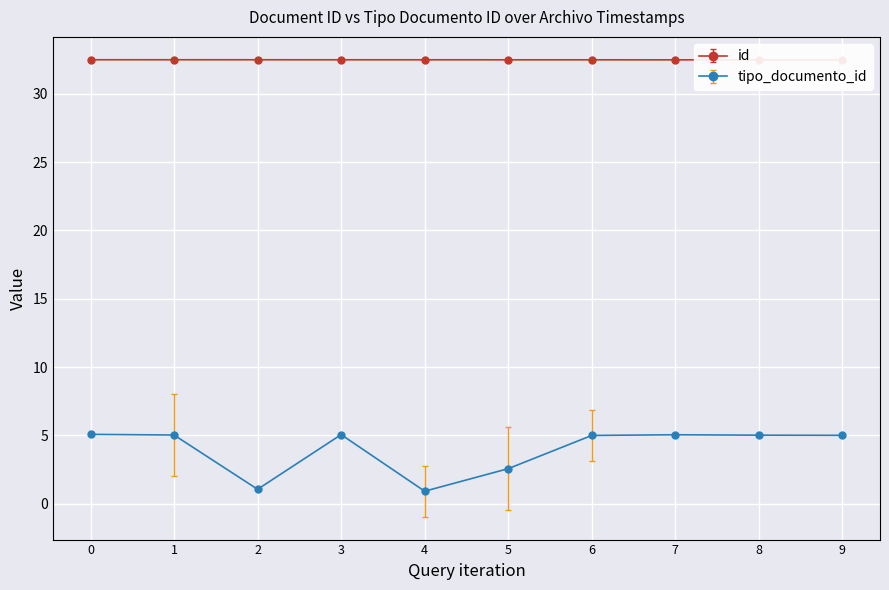

How many interior local valleys does the tipo_documento_id series have?

2